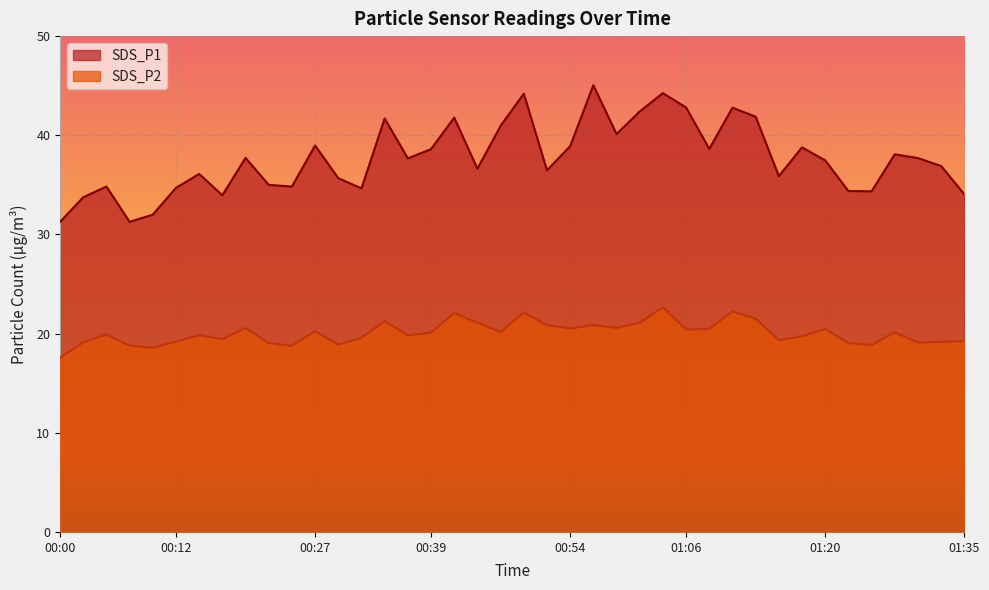

Is the value of SDS_P2 at 00:22 greater than the value of SDS_P1 at 01:16?

No